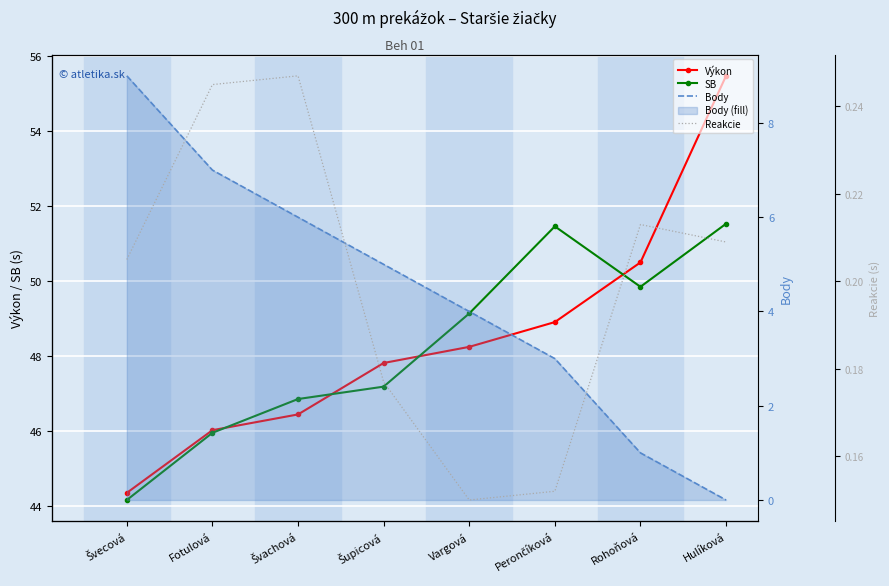

Where is the first local minimum for Reakcie?

Vargová